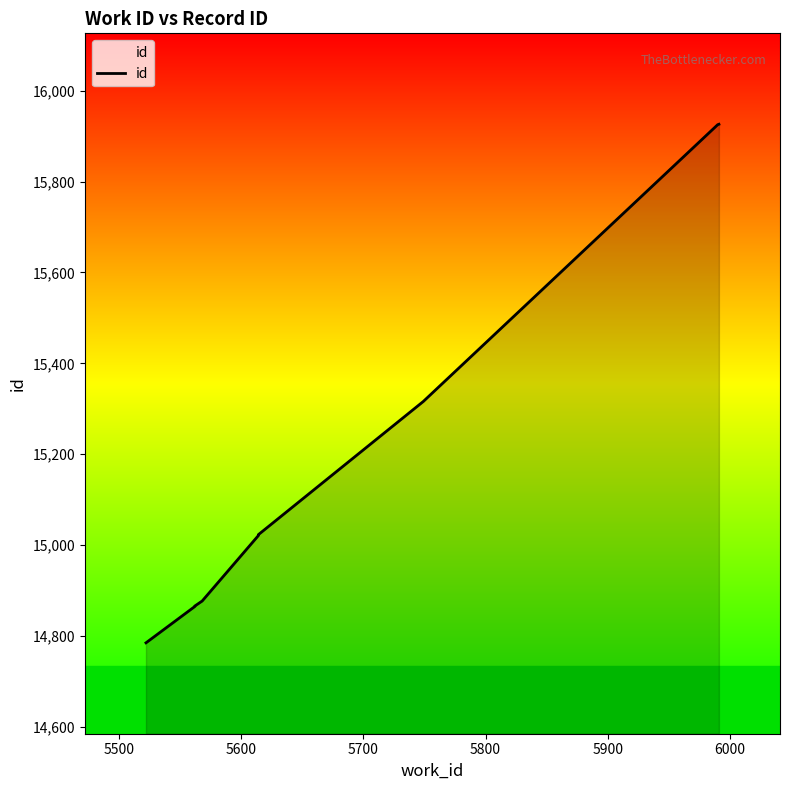

What is the difference between the maximum and minimum values?

1141